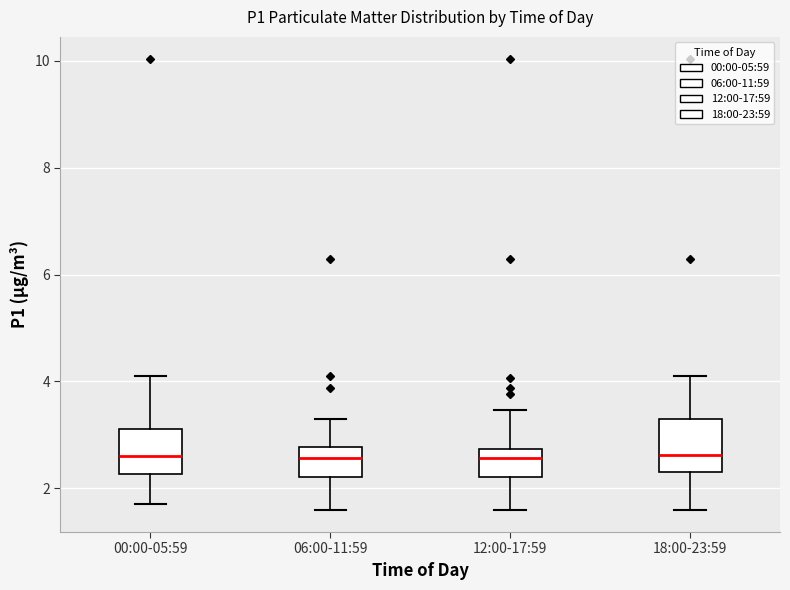

Reading left to right, transcribe this box plot: for each box, give where its median line is, the range the box spans, and where its two whiskers end, as read against the y-axis. The values are not printed on the chart, so give them approximately, as read against the axis.

00:00-05:59: median 2.6, box 2.2 to 3.2, whiskers 1.8 to 4.2
06:00-11:59: median 2.6, box 2.2 to 2.8, whiskers 1.6 to 3.4
12:00-17:59: median 2.6, box 2.2 to 2.8, whiskers 1.6 to 3.4
18:00-23:59: median 2.6, box 2.4 to 3.4, whiskers 1.6 to 4.2